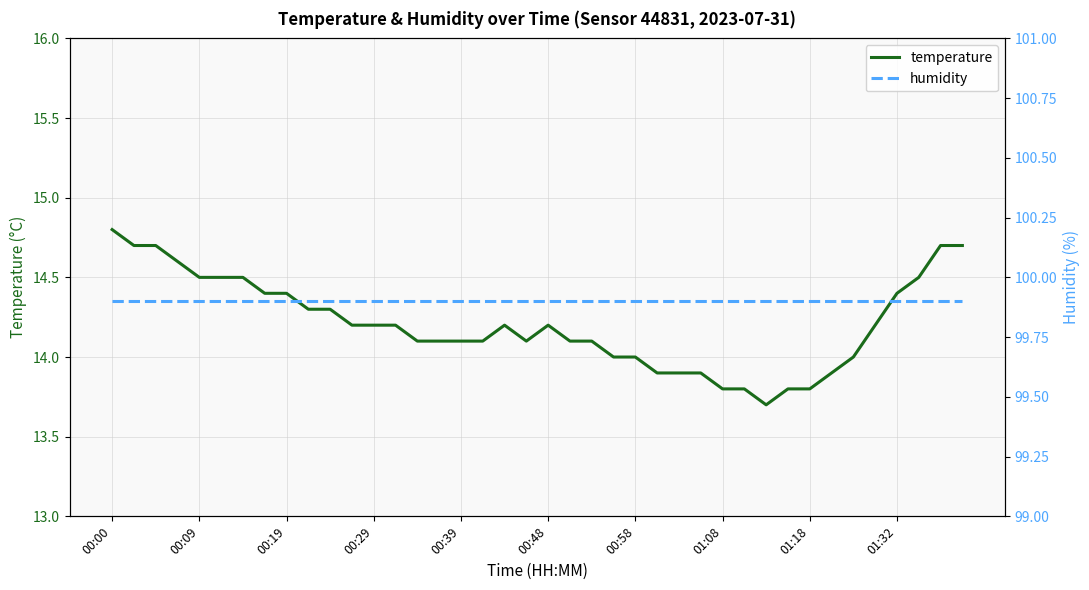

Does the chart have visible grid lines?

Yes